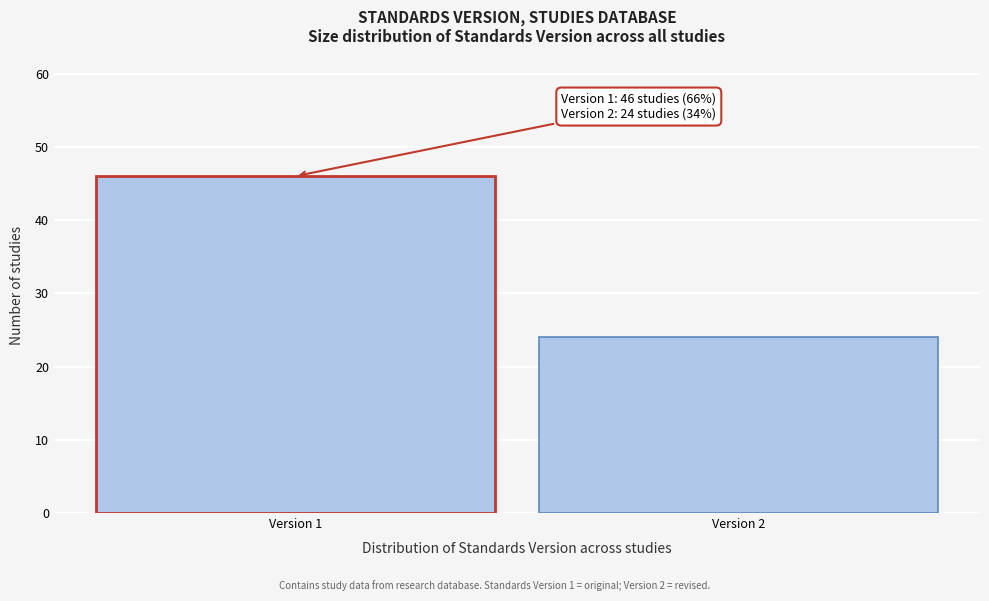

Reading left to right, list all the values displayed in this chart.

46	24